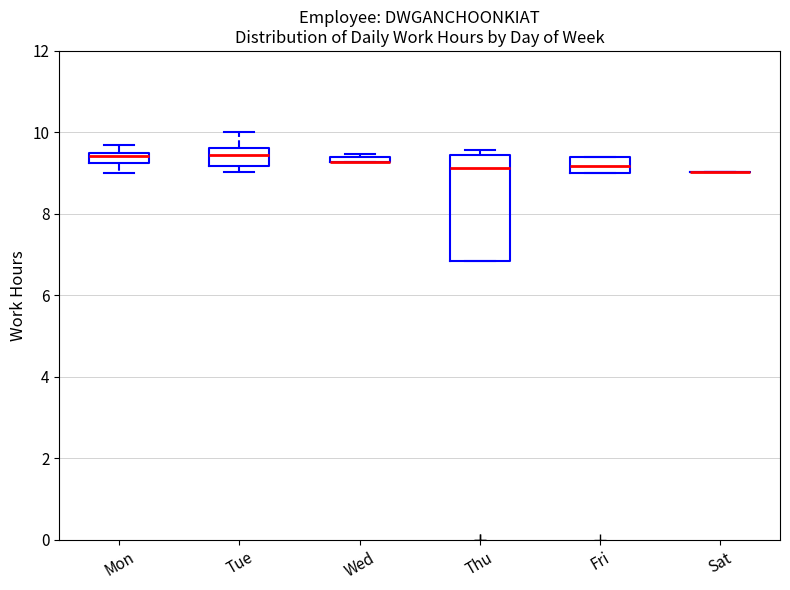

Comparing the boxes themselves (not the whiskers), which one is the tallest?

Thu